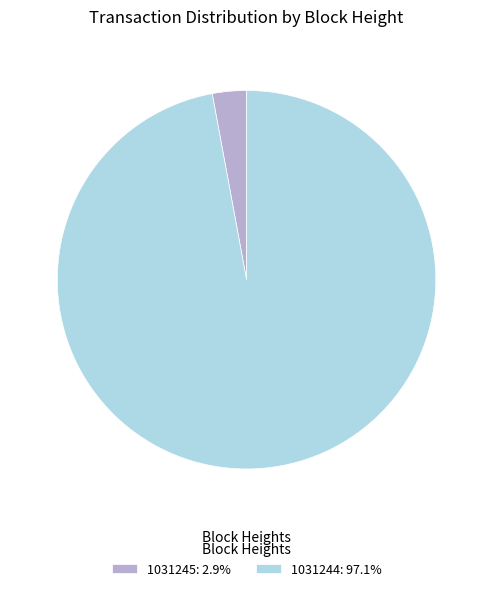

Do 1031244: 97.1% and 1031245: 2.9% together represent more than half of the pie?

Yes